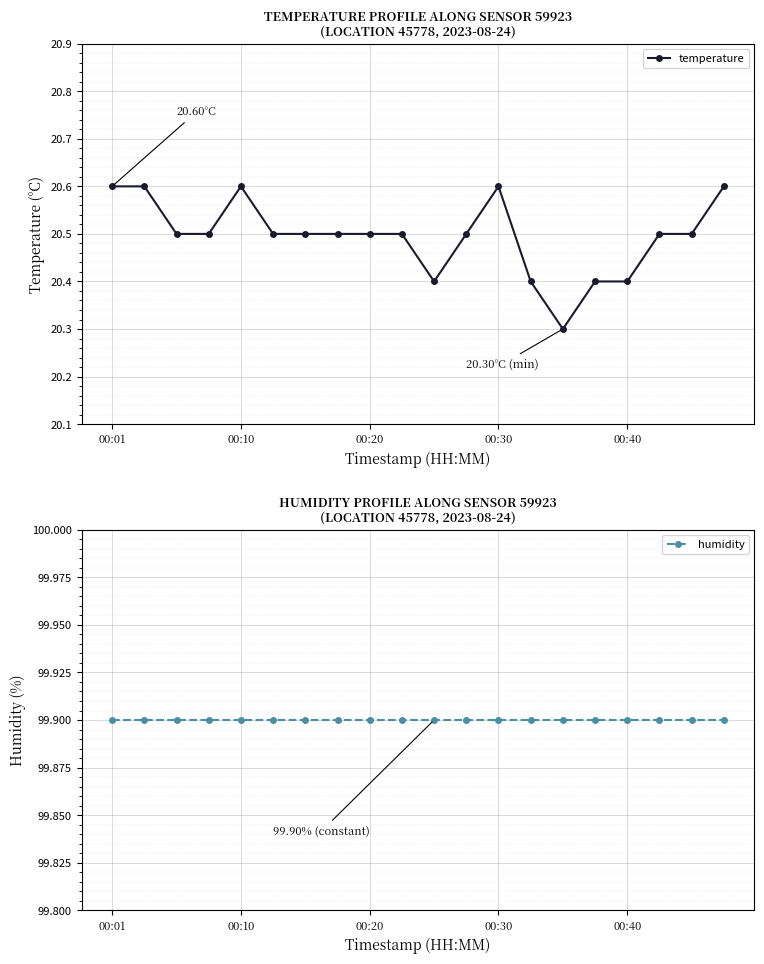

Where is the first local minimum for temperature?

10